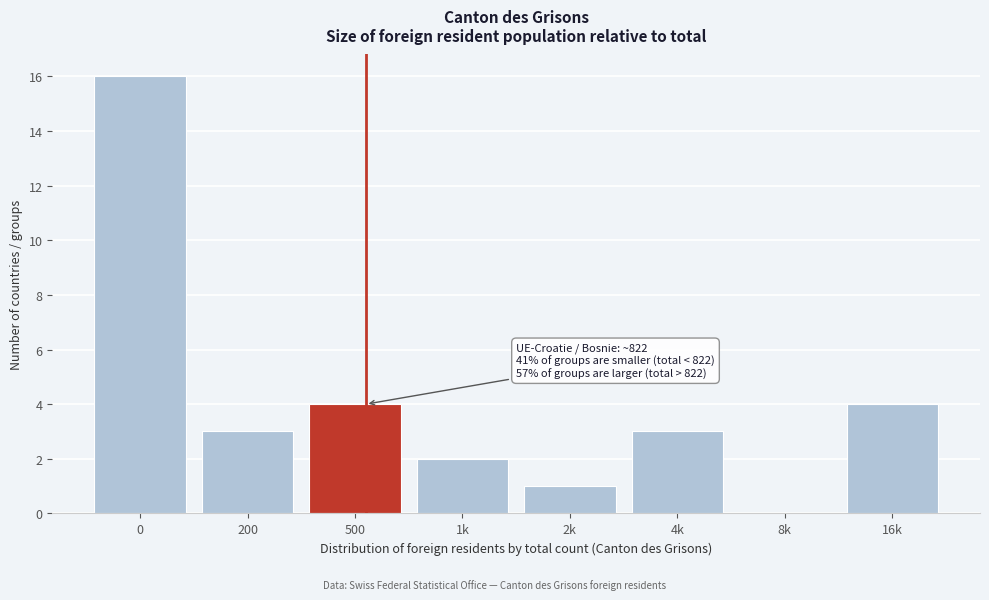

Reading left to right, list all the values displayed in this chart.

0=16	200=3	500=4	1k=2	2k=1	4k=3	8k=0	16k=4